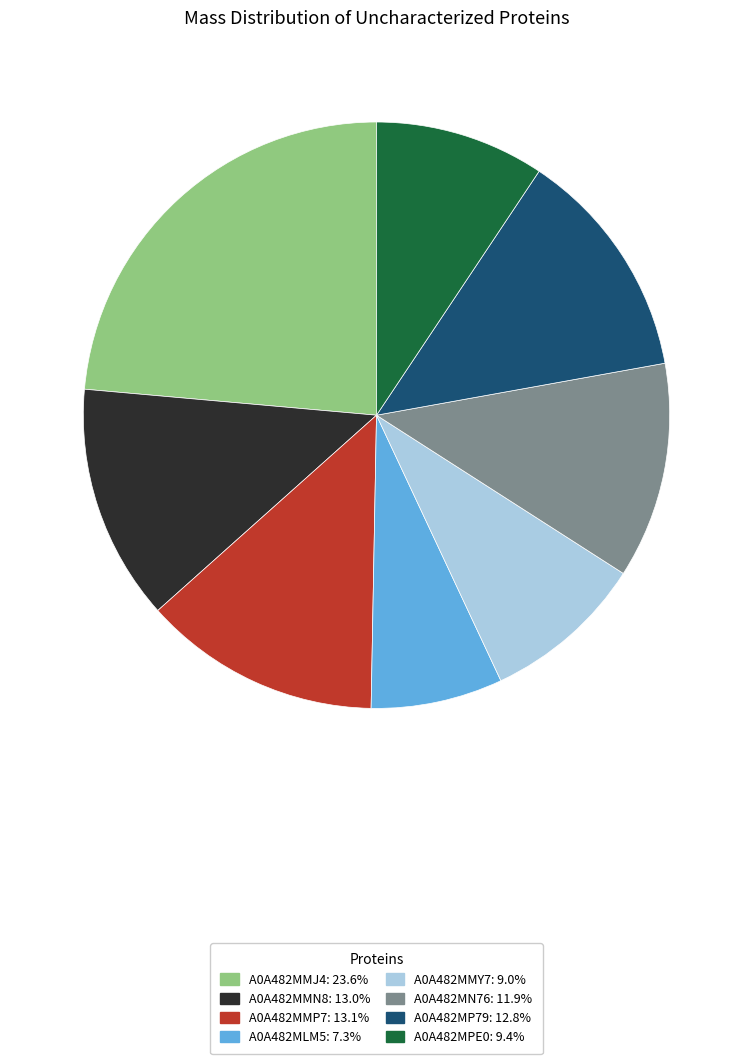

Which category has the biggest portion of the pie?

A0A482MMJ4